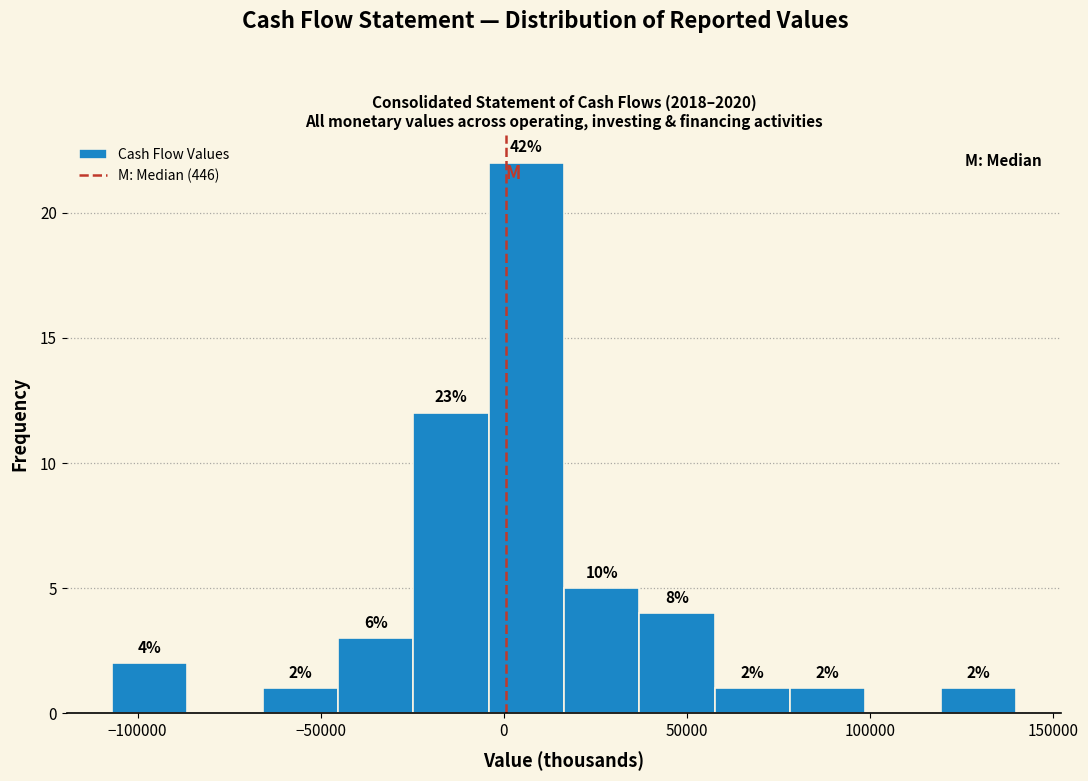

Over which range of the x-axis is the bar tallest?

-5000 to 15000